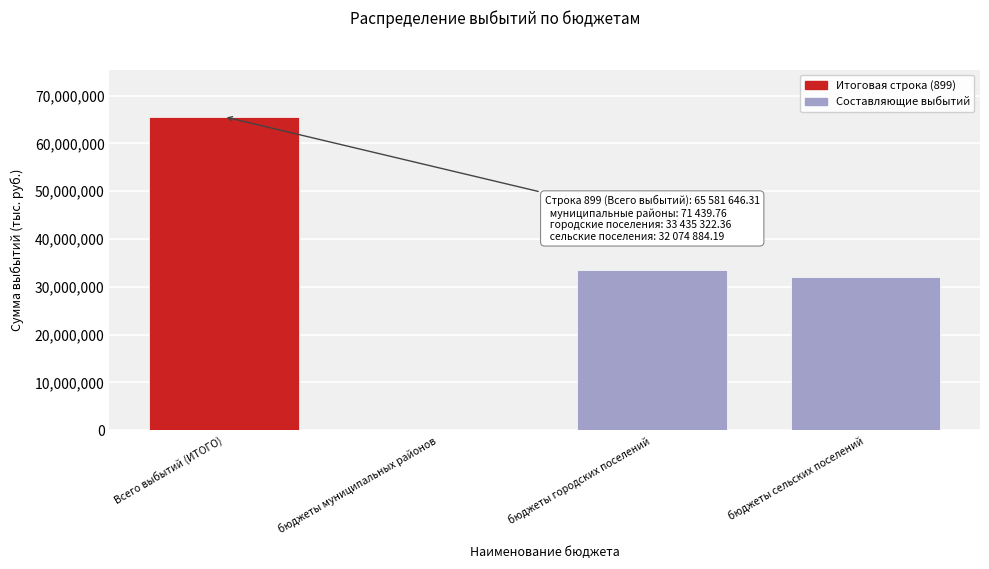

Reading right to left, what are all the values shown in this chart?

бюджеты сельских поселений=32074884.2	бюджеты городских поселений=33435322.4	бюджеты муниципальных районов=71439.8	Всего выбытий (ИТОГО)=65581646.3